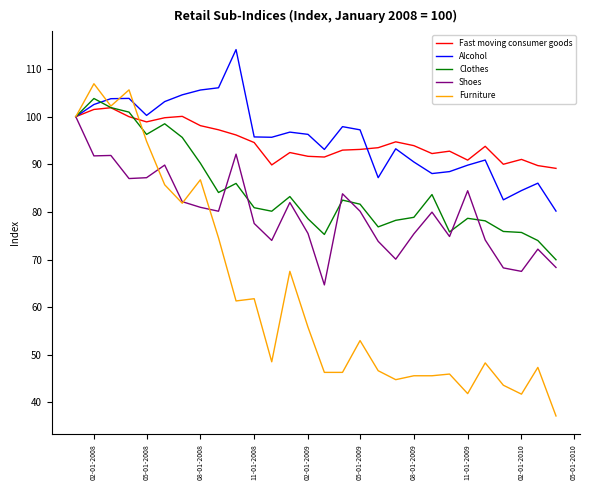

What is the greatest value displayed?

114.1